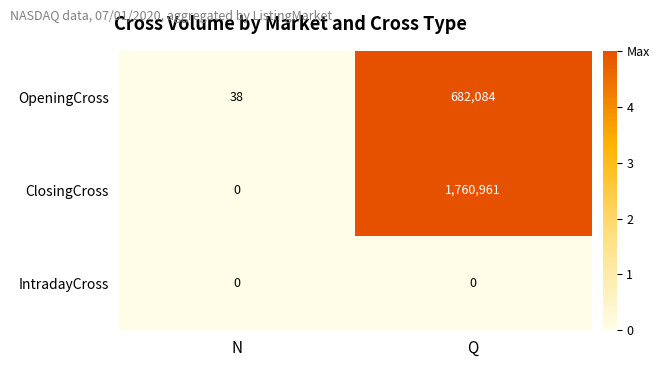

At Q, list the series in order from smallest to largest.

IntradayCross, OpeningCross, ClosingCross